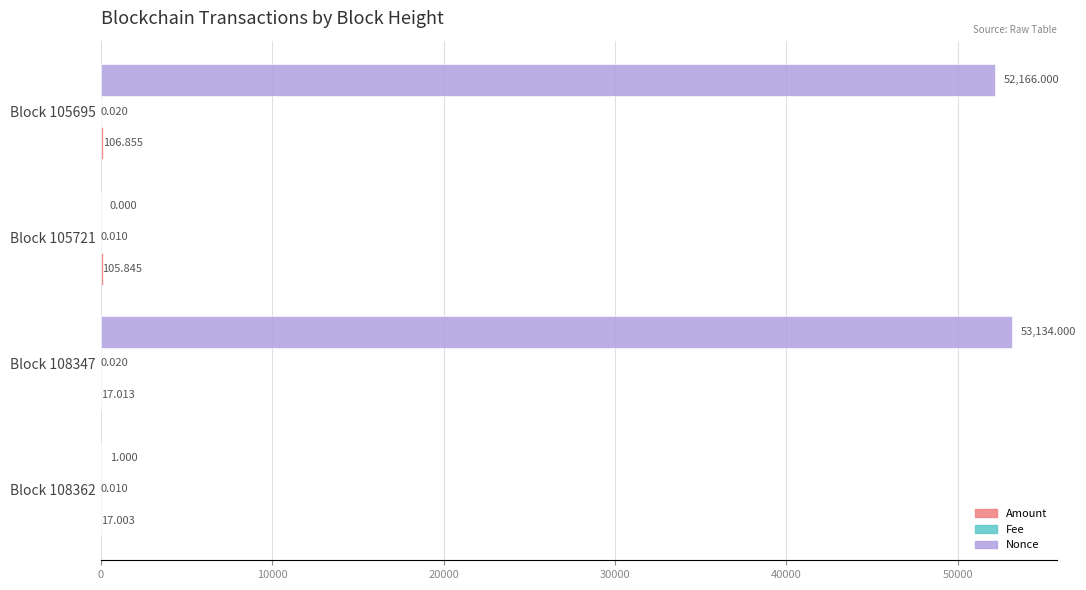

Which series has the largest total across all categories?

Nonce